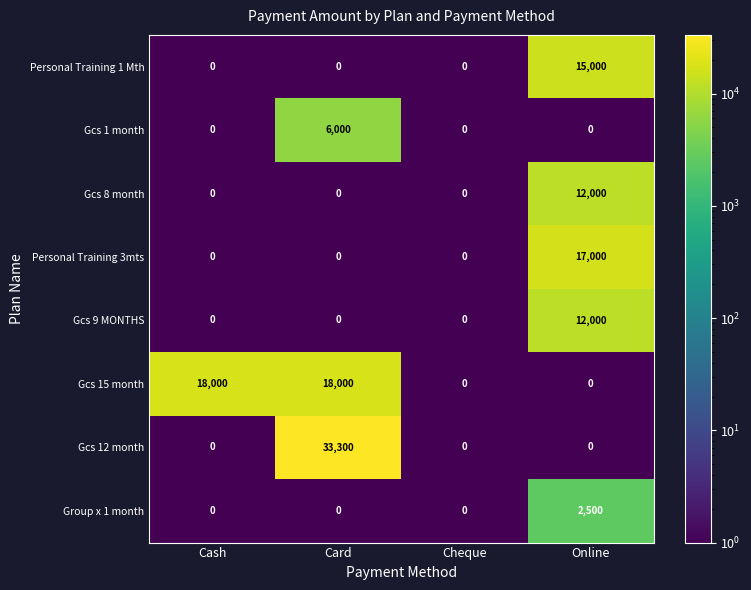

Is it true that Gcs 8 month equals 0 at Cheque?

True